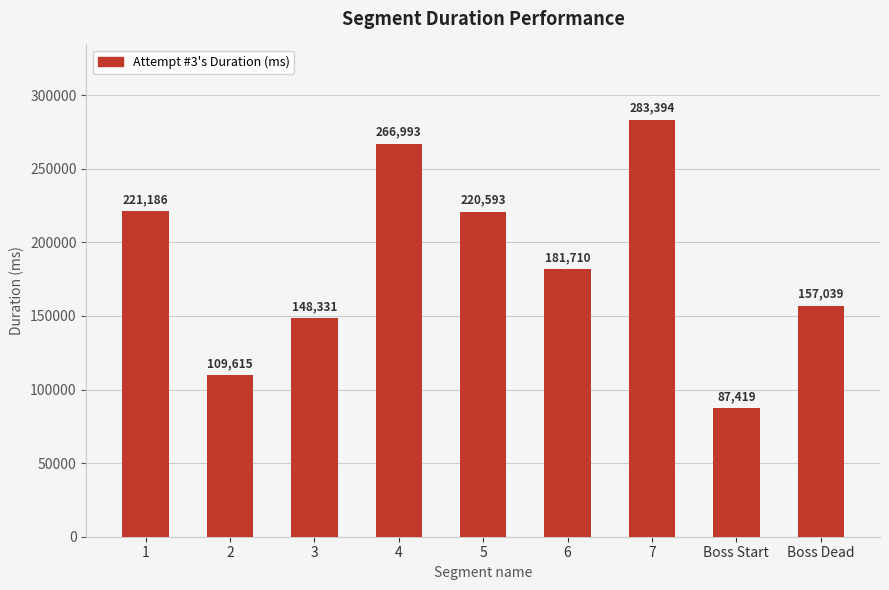

Rank the categories by value from lowest to highest.

Boss Start, 2, 3, Boss Dead, 6, 5, 1, 4, 7